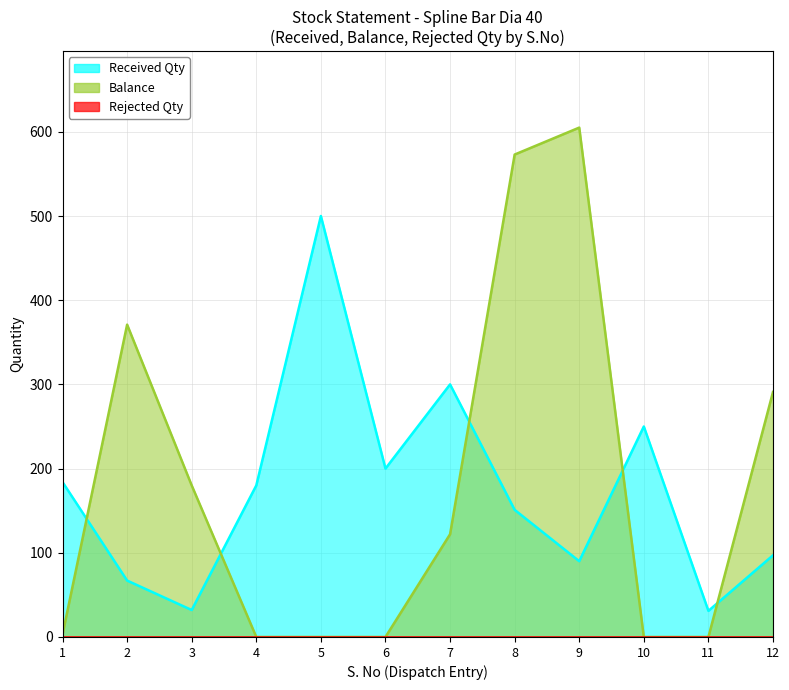

How many interior local valleys does the Received Qty series have?

4